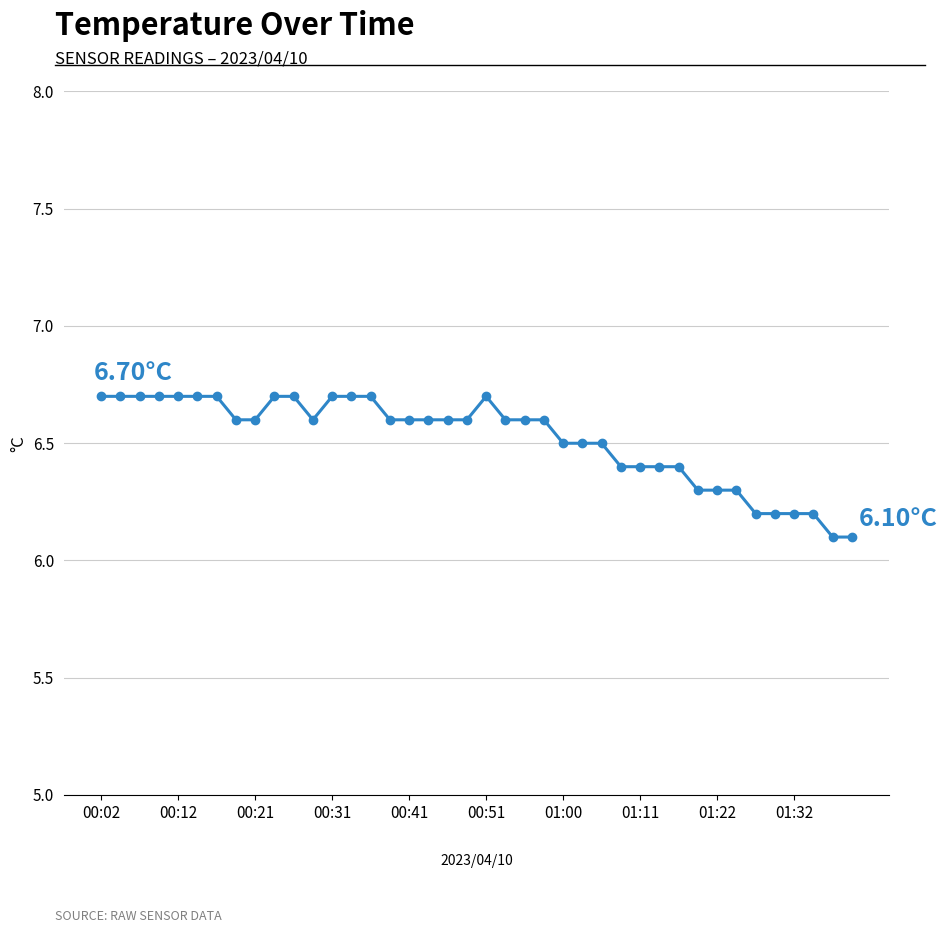

What is the value of the 15th point from the left?

6.7